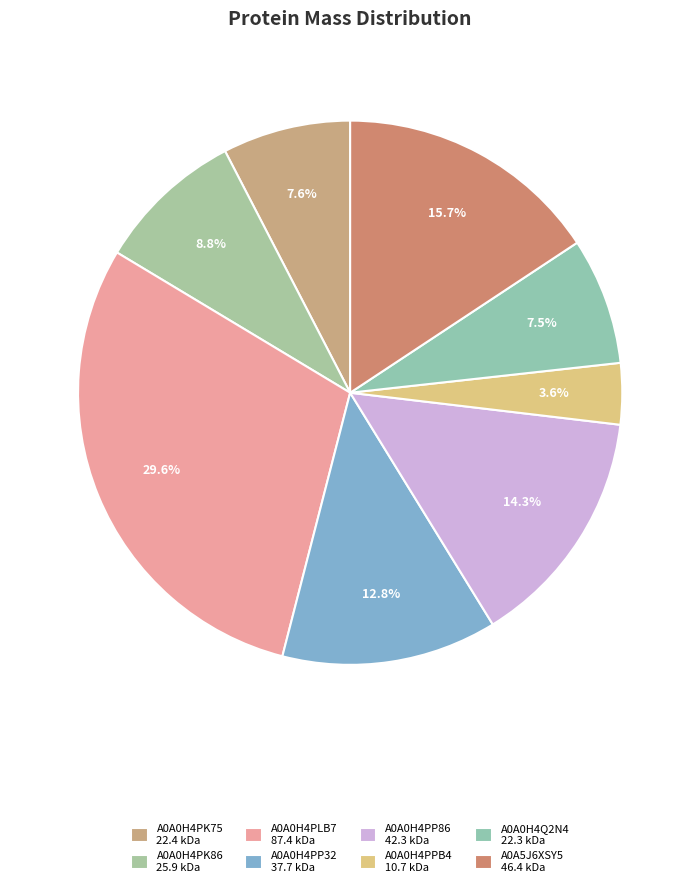

Which has a higher value, A0A0H4PP32 or A0A0H4PP86?

A0A0H4PP86